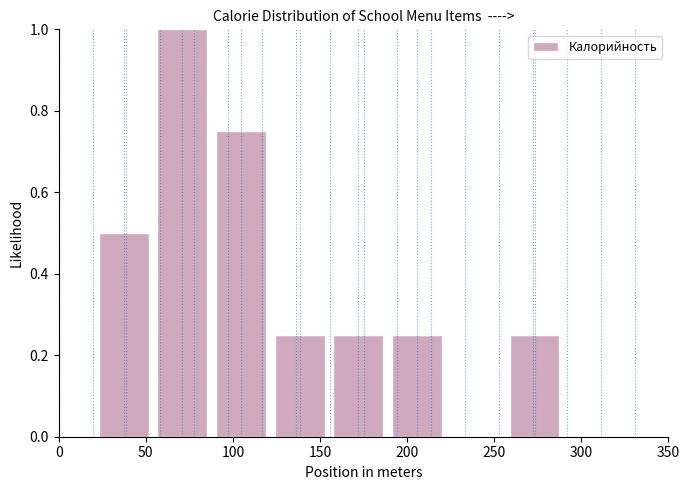

Which range on the x-axis has the tallest bar?

55 to 90